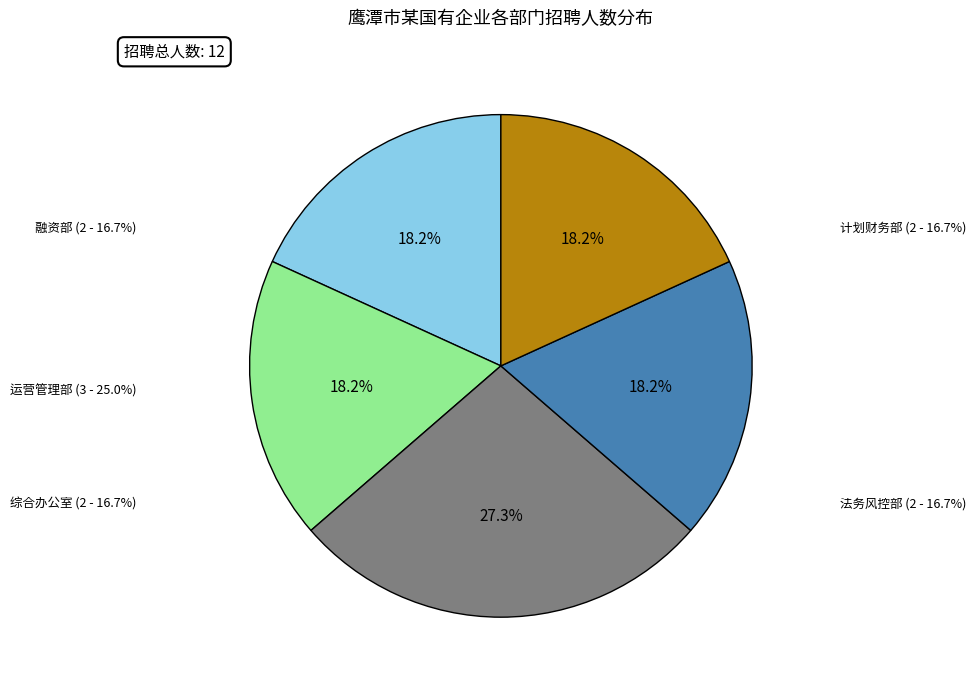

Combined, what portion of the pie is 融资部 and 计划财务部?

36.4%